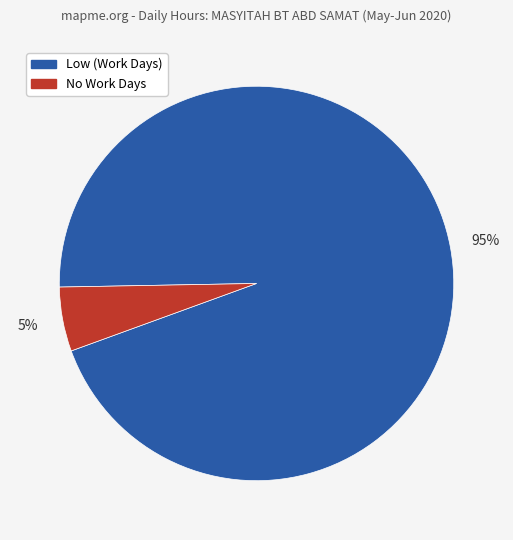

Do No Work Days and Low (Work Days) together represent more than half of the pie?

Yes